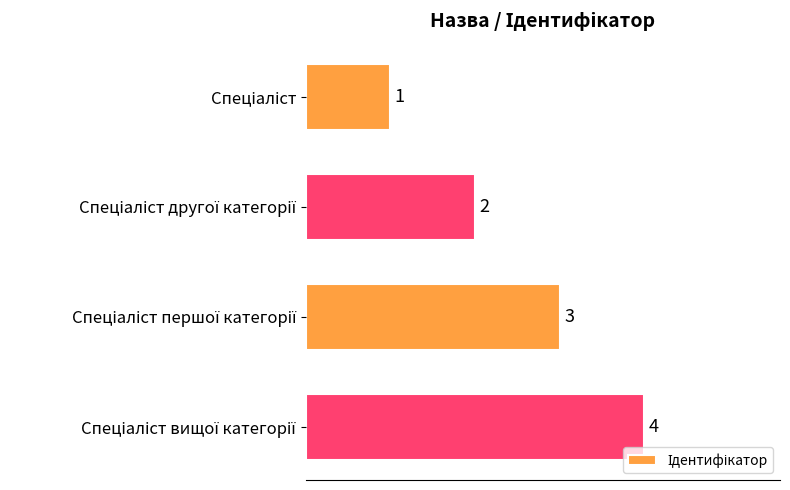

What is the difference between the maximum and minimum values?

3